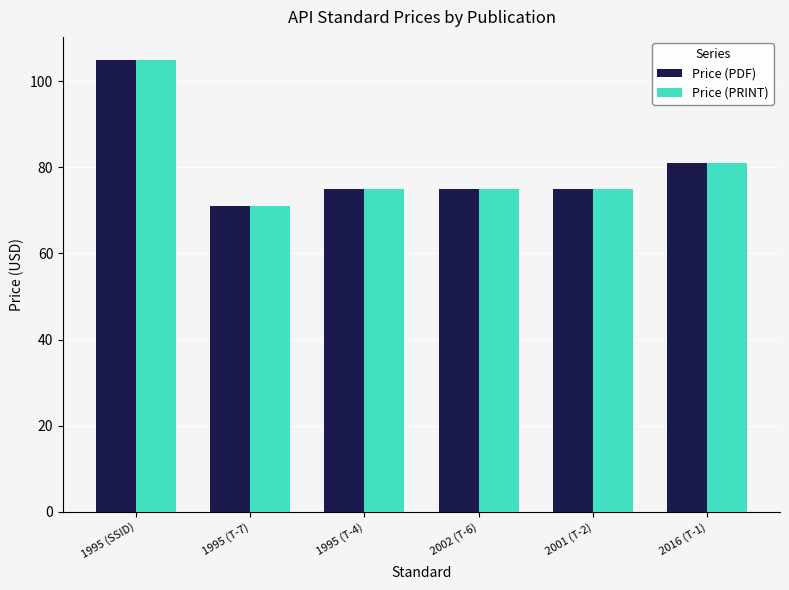

The value of Price (PRINT) at 2016 (T-1) is 30. True or false?

False